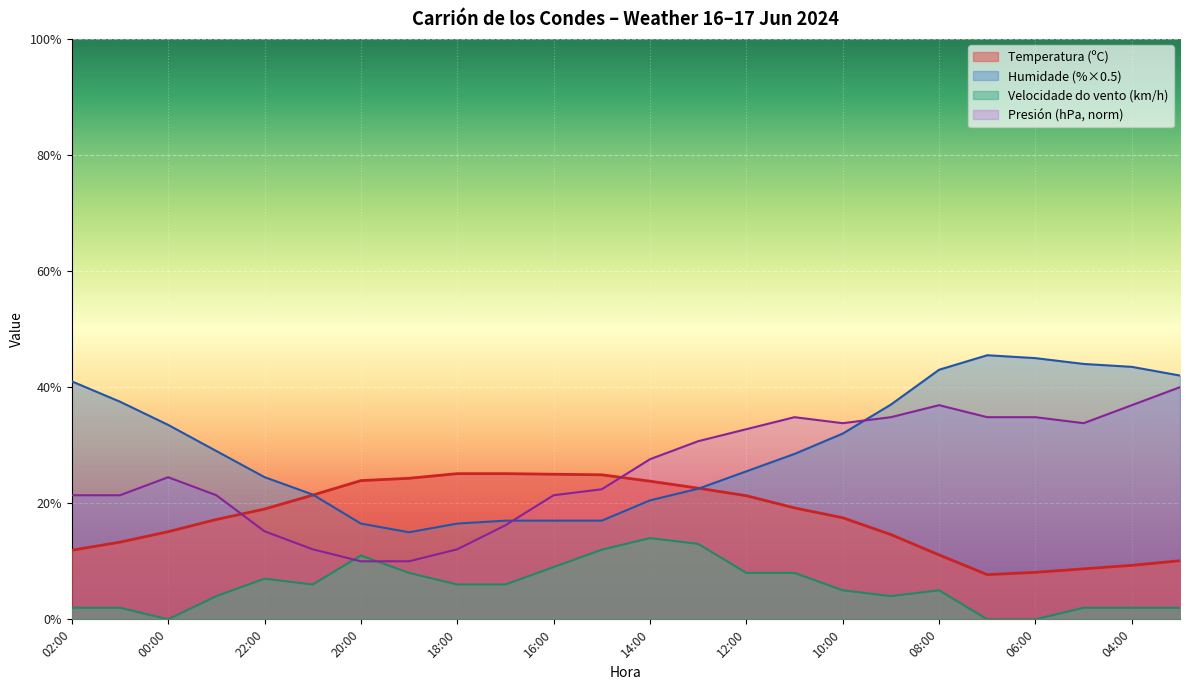

How many data points in Temperatura (ºC) are less than 19?

12